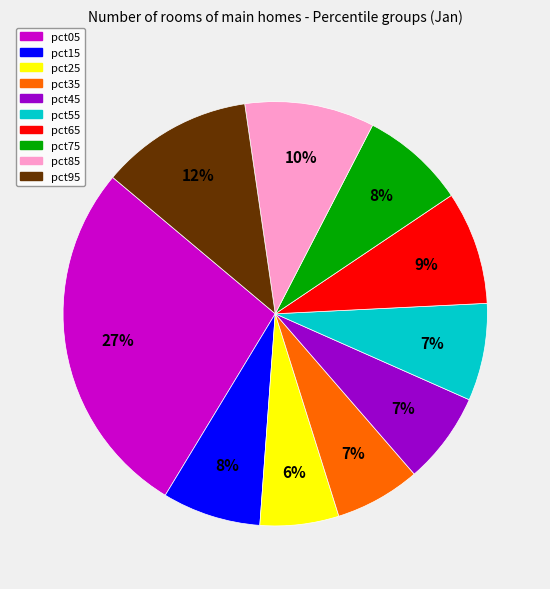

Is the sum of pct75 and pct55 greater than half?

No